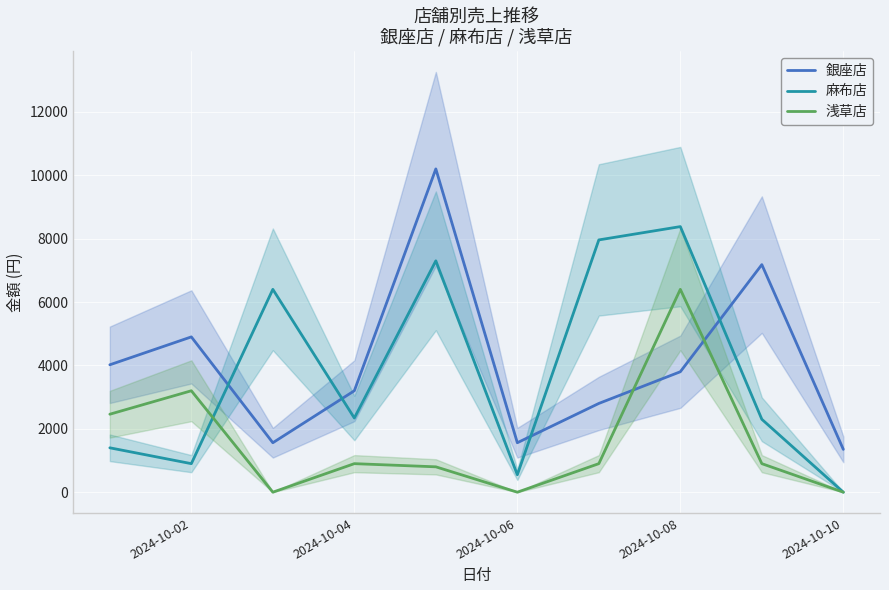

How many distinct data groups are displayed?

3